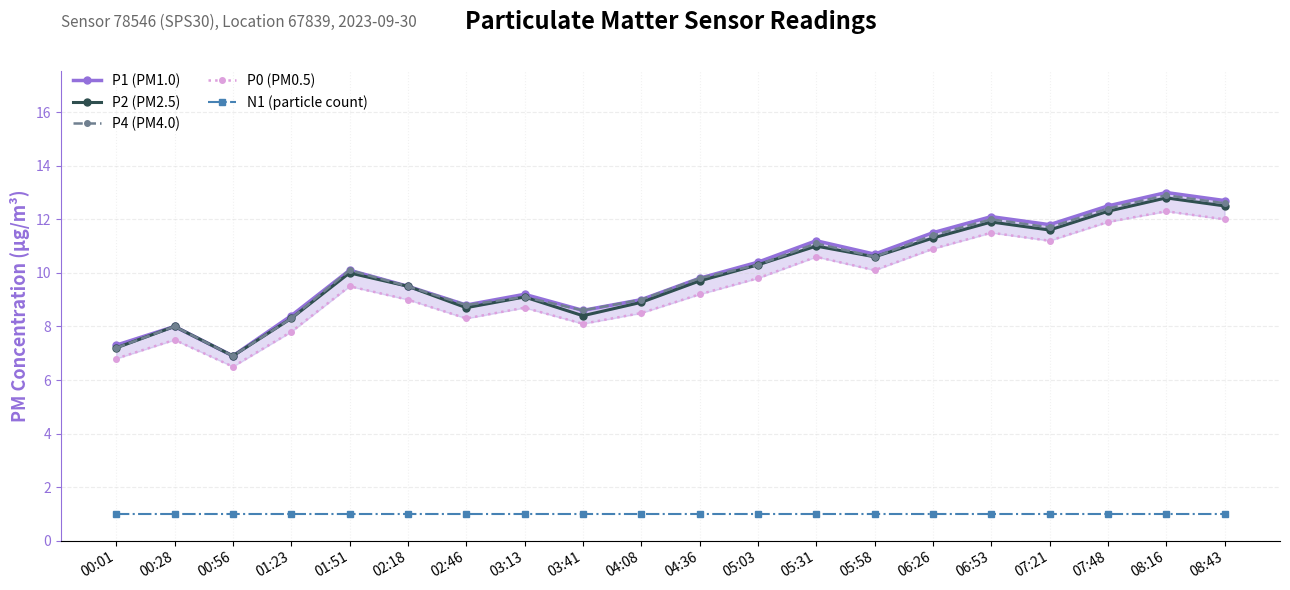

At 08:16, list the series in order from largest to smallest.

P1 (PM1.0), P4 (PM4.0), P2 (PM2.5), P0 (PM0.5), N1 (particle count)